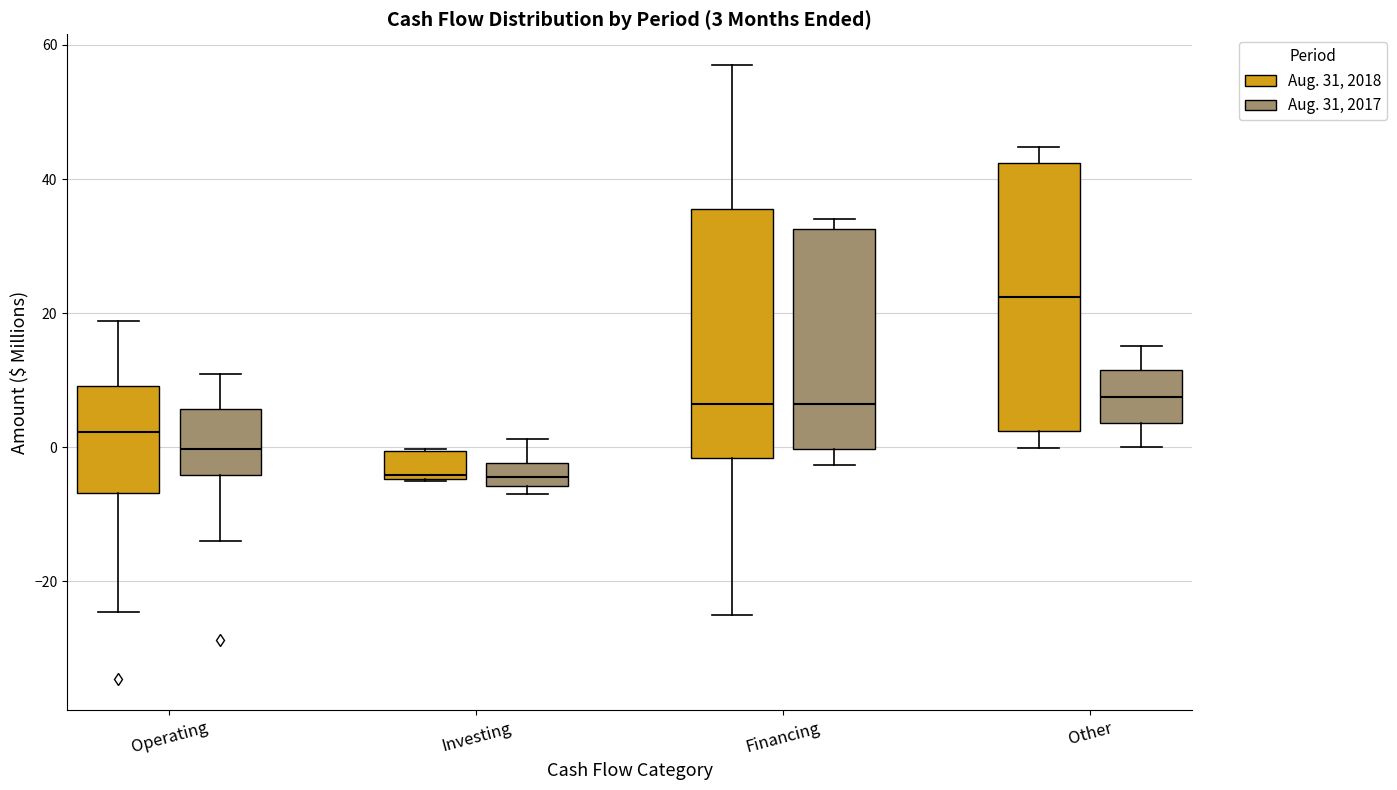

Which box has the highest median line?

Other (Aug. 31, 2018)